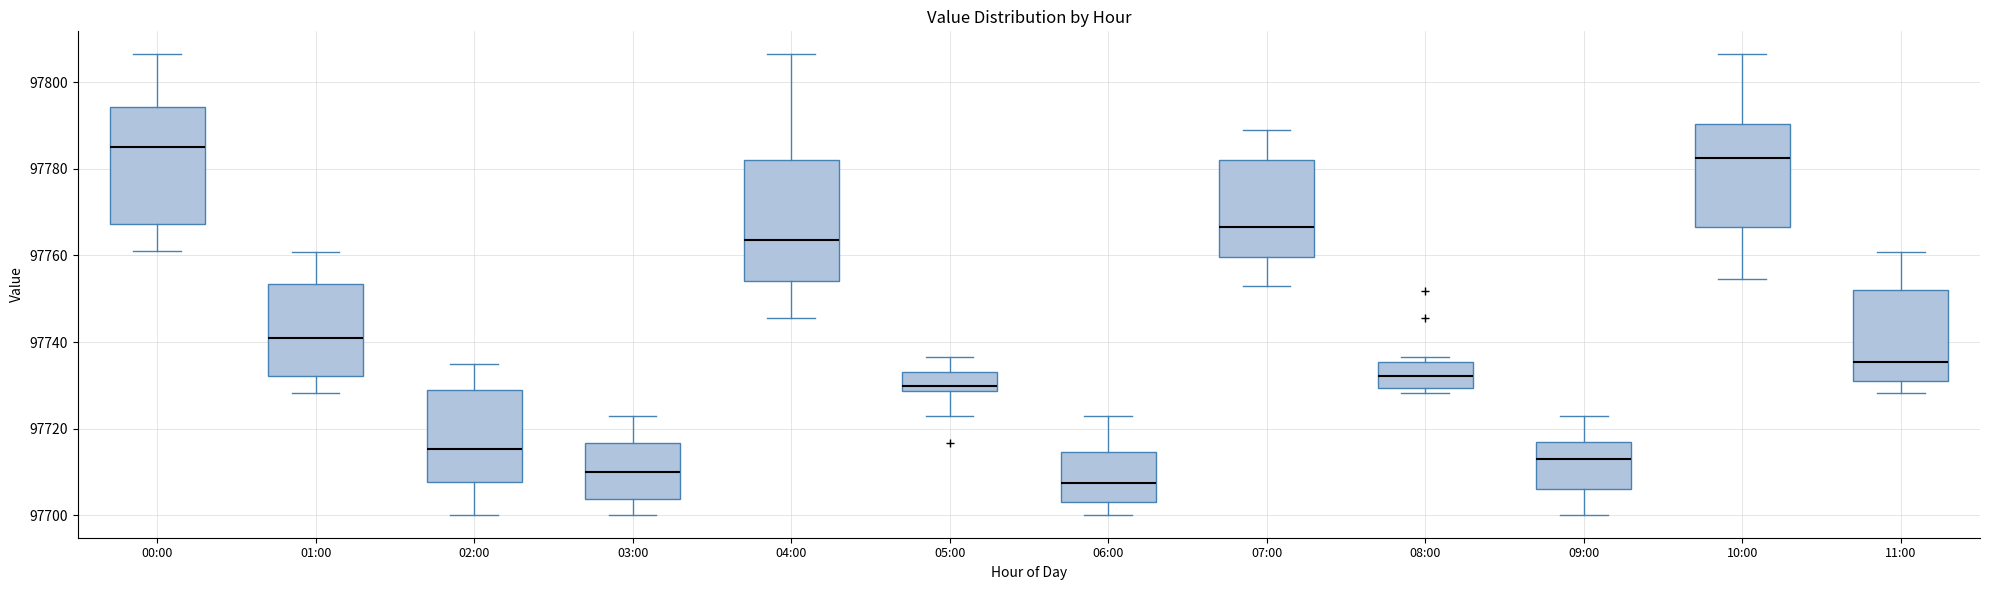

Reading left to right, transcribe this box plot: for each box, give where its median line is, the range the box spans, and where its two whiskers end, as read against the y-axis. The values are not printed on the chart, so give them approximately, as read against the axis.

00:00: median 97786, box 97768 to 97794, whiskers 97760 to 97806
01:00: median 97742, box 97732 to 97754, whiskers 97728 to 97760
02:00: median 97716, box 97708 to 97728, whiskers 97700 to 97736
03:00: median 97710, box 97704 to 97716, whiskers 97700 to 97722
04:00: median 97764, box 97754 to 97782, whiskers 97746 to 97806
05:00: median 97730, box 97728 to 97734, whiskers 97722 to 97736
06:00: median 97708, box 97704 to 97714, whiskers 97700 to 97722
07:00: median 97766, box 97760 to 97782, whiskers 97752 to 97788
08:00: median 97732, box 97730 to 97736, whiskers 97728 to 97736 (just above the box's upper edge)
09:00: median 97712, box 97706 to 97718, whiskers 97700 to 97722
10:00: median 97782, box 97766 to 97790, whiskers 97754 to 97806
11:00: median 97736, box 97732 to 97752, whiskers 97728 to 97760